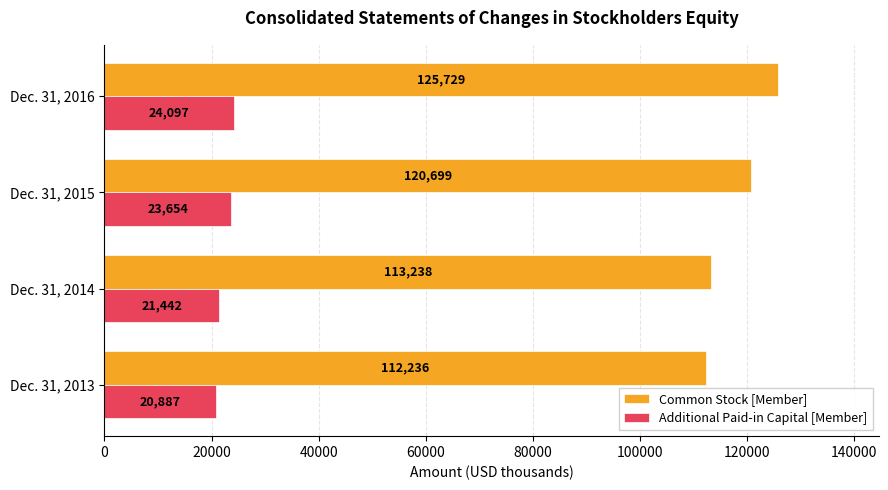

What is the approximate value of Additional Paid-in Capital [Member] at Dec. 31, 2013, to the nearest 10?

20890